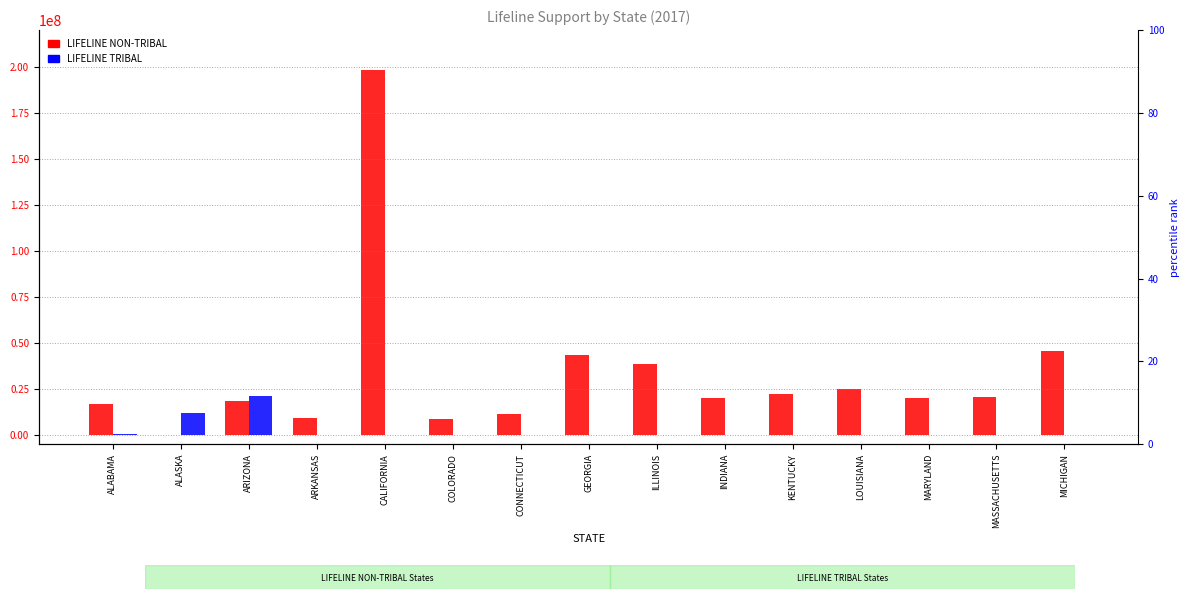

Reading left to right, what are all the values shown in this chart?

LIFELINE NON-TRIBAL: ALABAMA=16878516	ALASKA=-8190	ARIZONA=18431860	ARKANSAS=9359698	CALIFORNIA=198098920	COLORADO=8647905	CONNECTICUT=11606115	GEORGIA=43567094	ILLINOIS=38455208	INDIANA=19896087	KENTUCKY=22440892	LOUISIANA=24874241	MARYLAND=20099062	MASSACHUSETTS=20546531	MICHIGAN=45506439
LIFELINE TRIBAL: ALABAMA=302747	ALASKA=11787724	ARIZONA=21187868	ARKANSAS=4242	CALIFORNIA=92763	COLORADO=238	CONNECTICUT=0	GEORGIA=0	ILLINOIS=0	INDIANA=0	KENTUCKY=0	LOUISIANA=138	MARYLAND=0	MASSACHUSETTS=0	MICHIGAN=150904